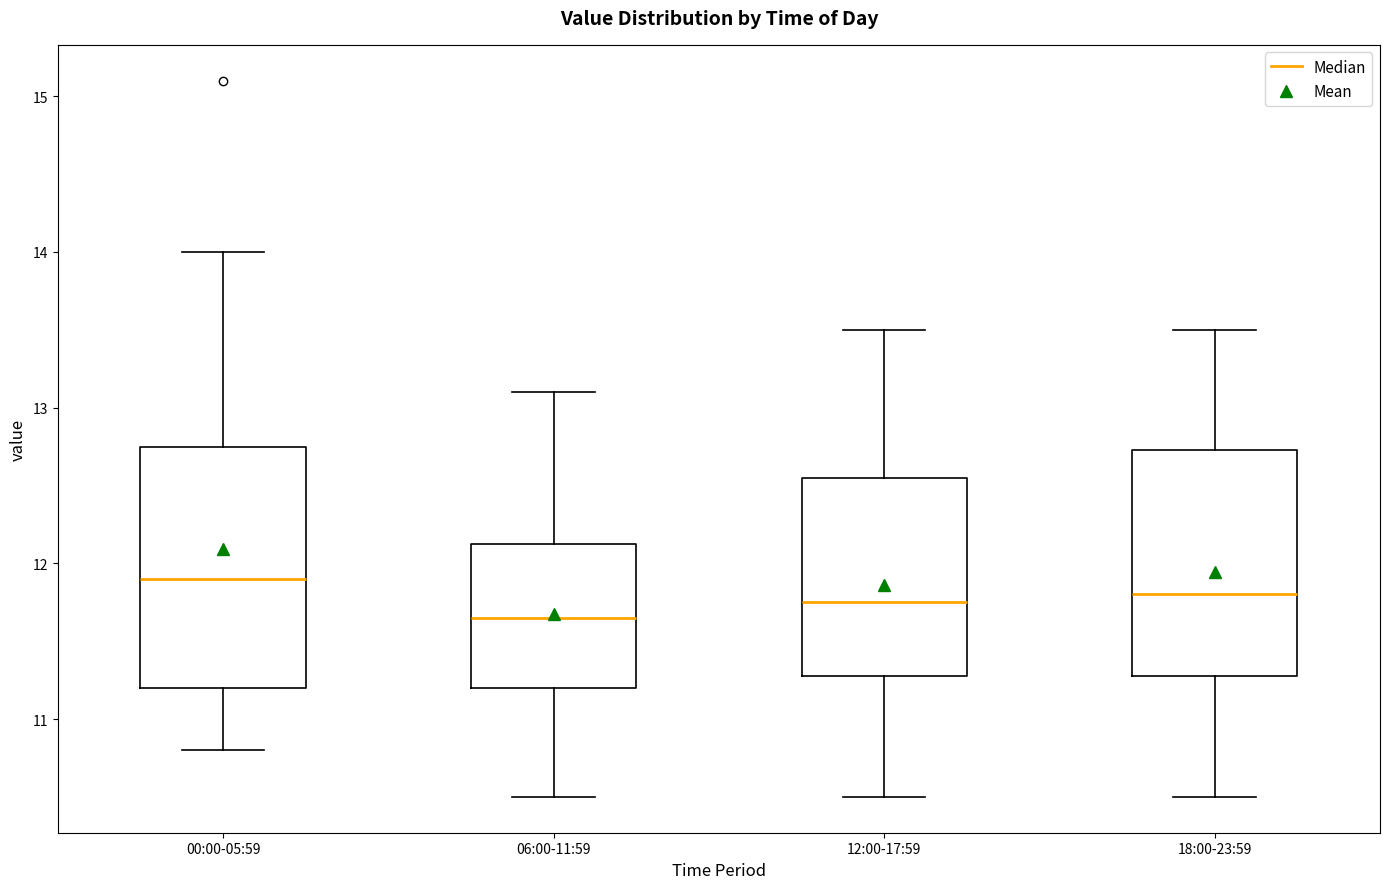

Reading left to right, read every box against the y-axis: the position of its median line, the range the box covers, and the ends of its whiskers. The values are not printed on the chart, so give them approximately, as read against the axis.

00:00-05:59: median 11.9, box 11.2 to 12.8, whiskers 10.8 to 14.0
06:00-11:59: median 11.7, box 11.2 to 12.1, whiskers 10.5 to 13.1
12:00-17:59: median 11.8, box 11.3 to 12.6, whiskers 10.5 to 13.5
18:00-23:59: median 11.8, box 11.3 to 12.7, whiskers 10.5 to 13.5